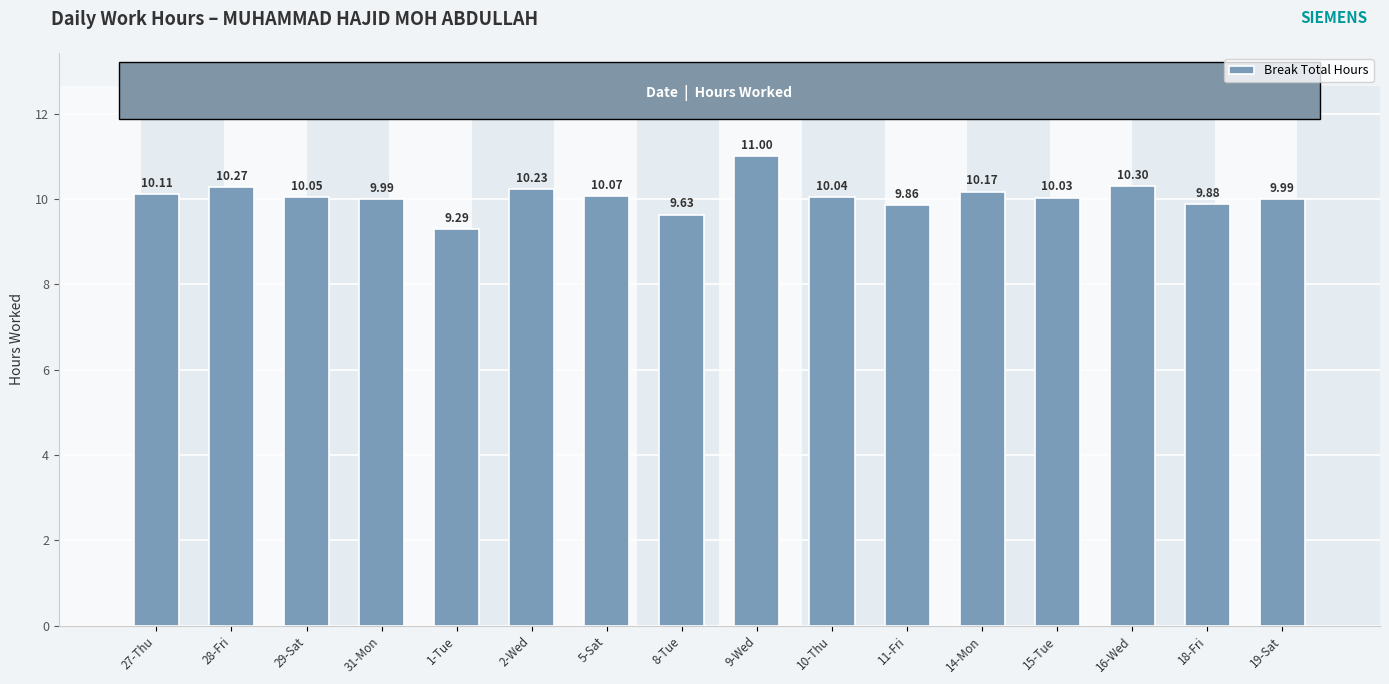

Reading left to right, what are all the values shown in this chart?

10.1	10.3	10.1	10.0	9.3	10.2	10.1	9.6	11.0	10.0	9.9	10.2	10.0	10.3	9.9	10.0